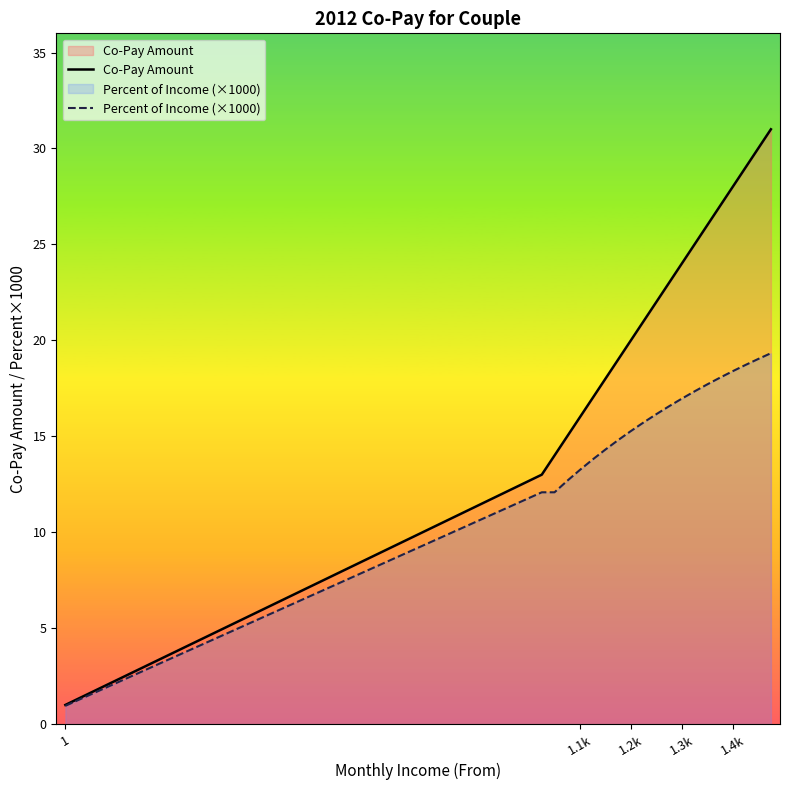

What is the value of the Percent of Income (×1000) point at the 11th from the left?

16.2